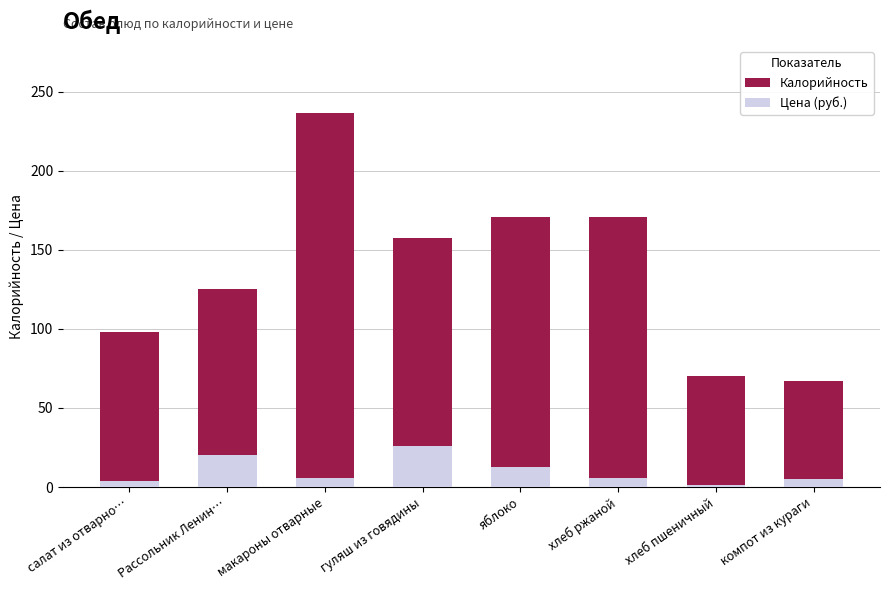

What are all the series names shown in the legend?

Калорийность, Цена (руб.)